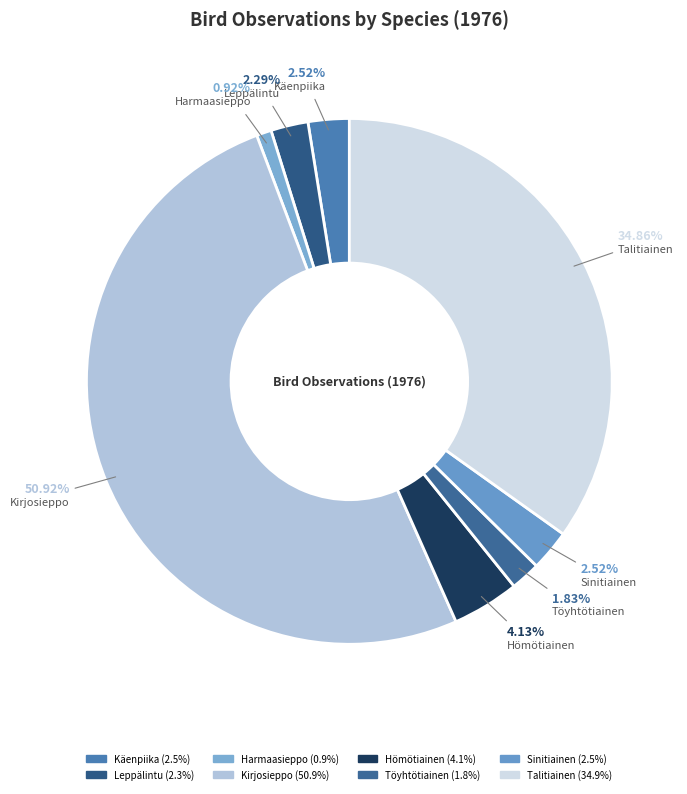

Count the number of slices in the pie.

8